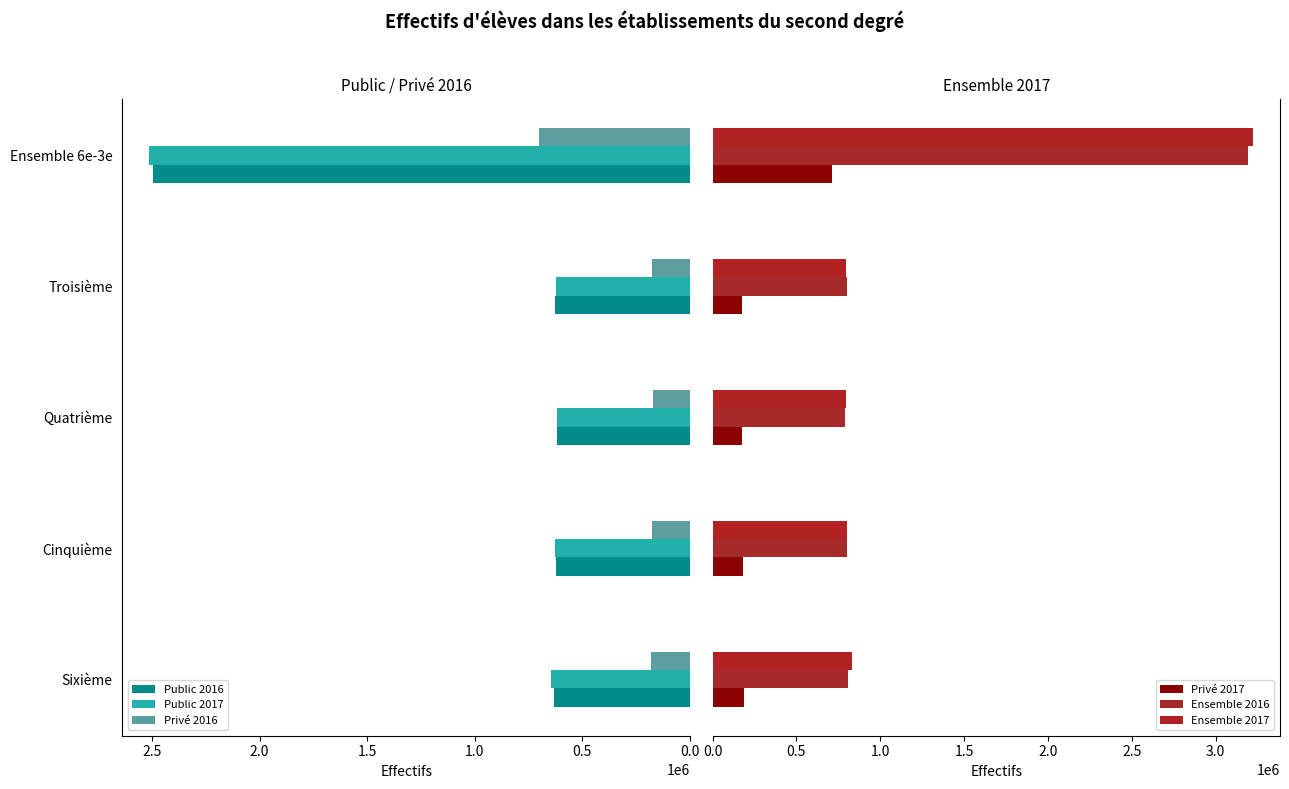

Is it true that Public 2017 equals 267354 at Cinquième?

False